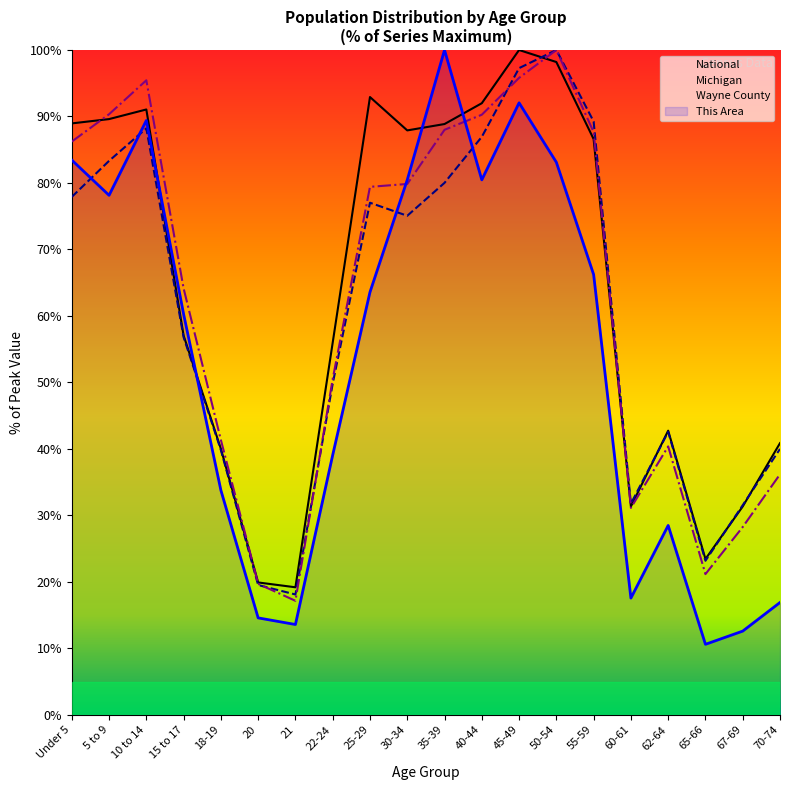

Between 65-66 and 45-49, which is larger?

45-49